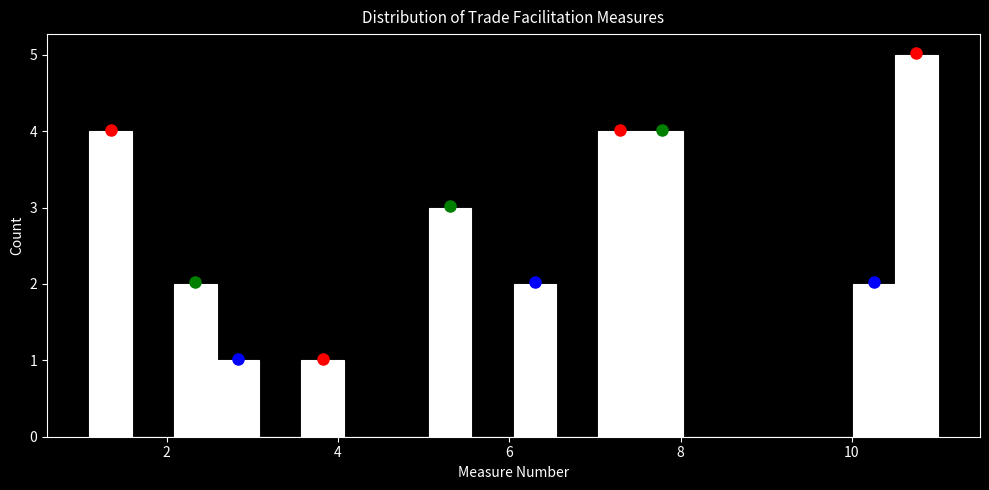

Read against the x-axis, roughly where is the centre of the tallest bar?

10.8